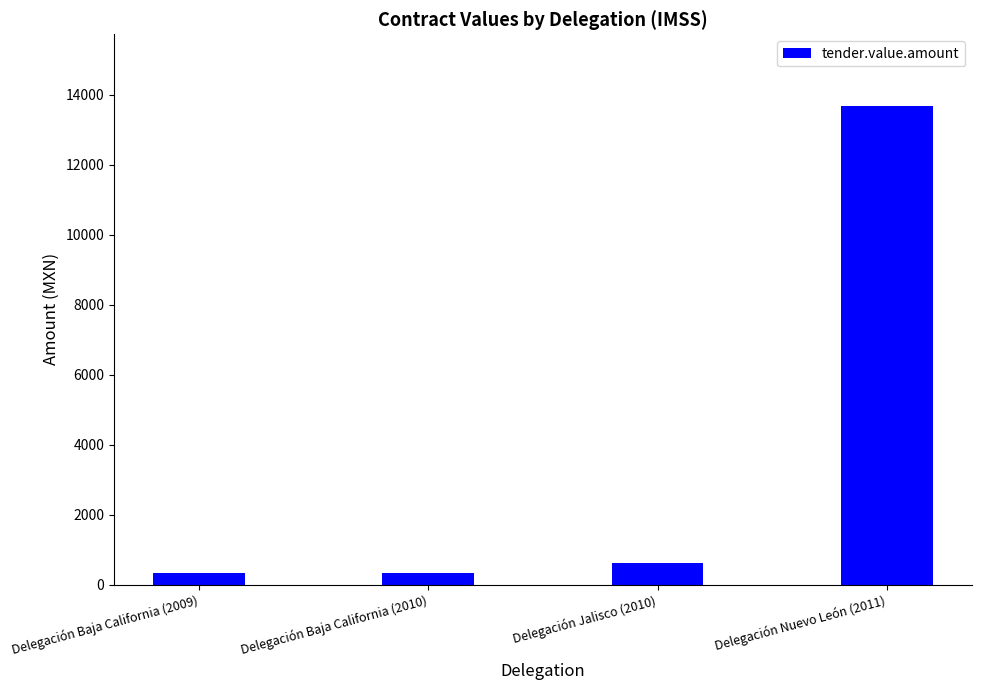

What is the label of the 2nd bar from the left?

Delegación Baja California (2010)